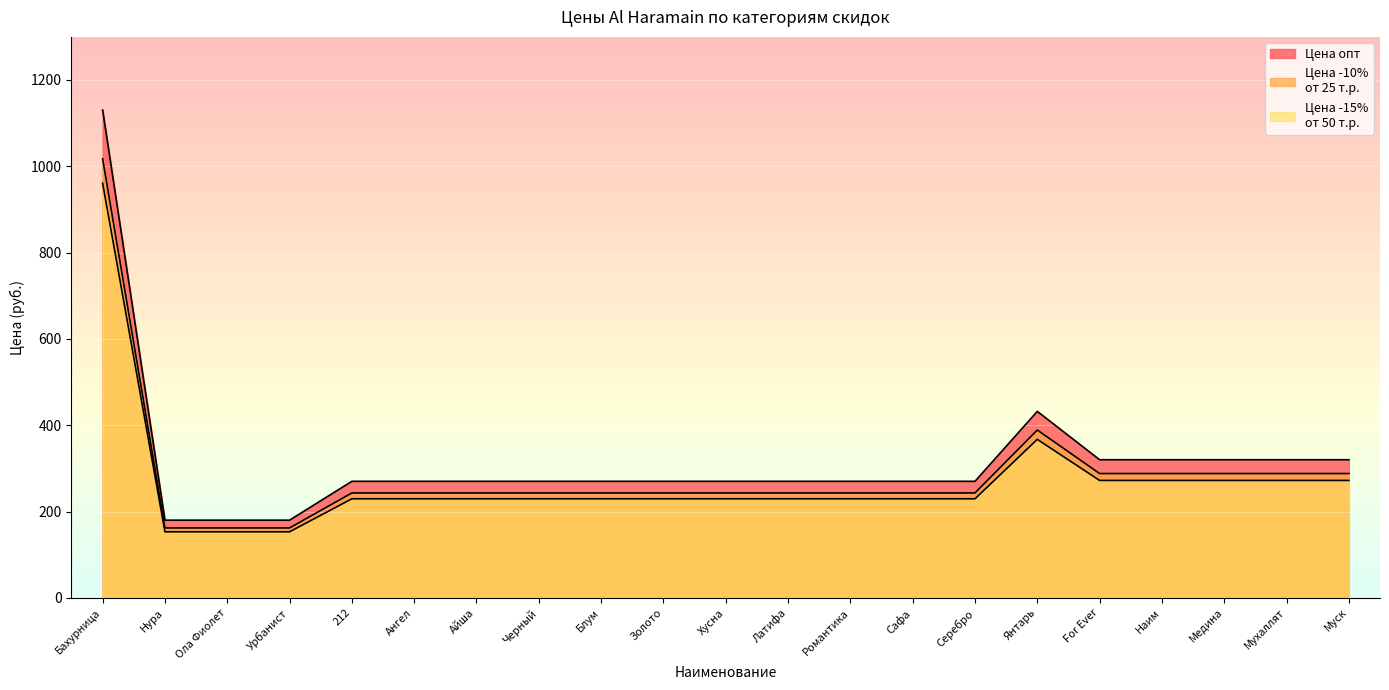

What is the minimum value shown in the chart?

153.0